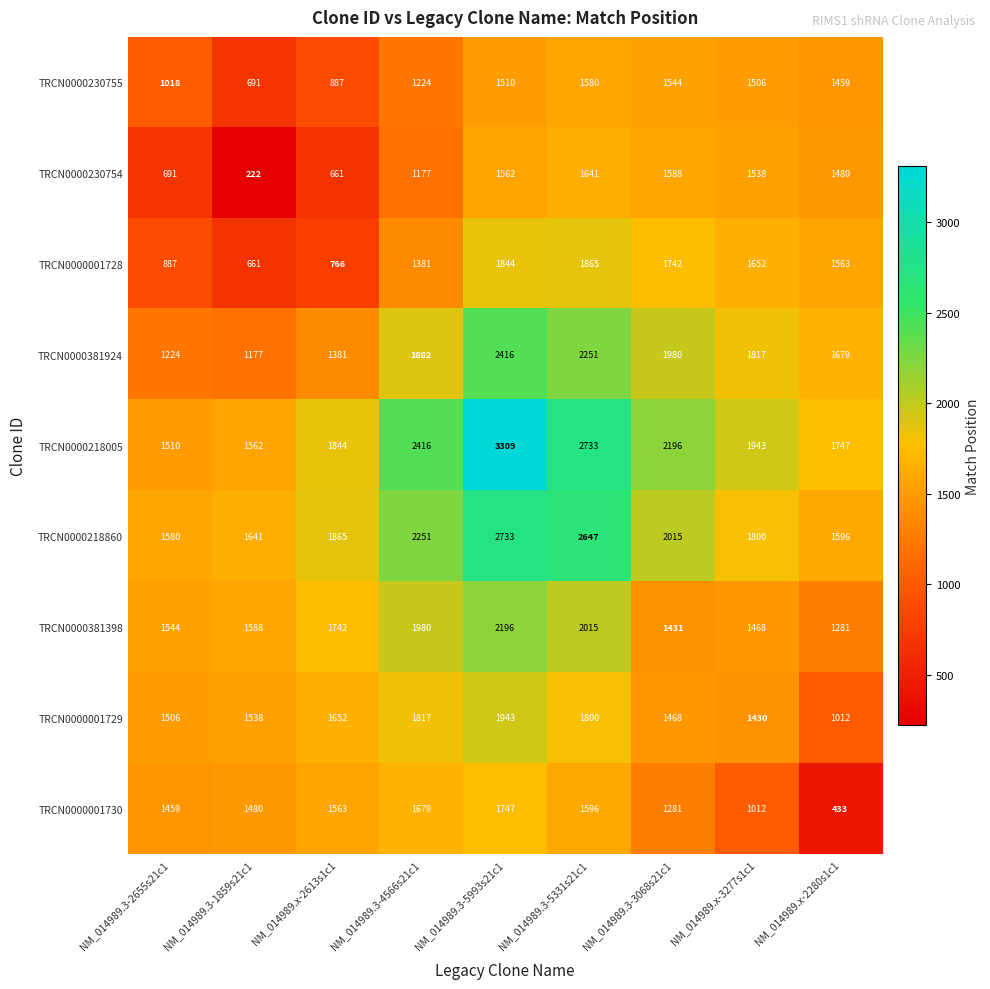

True or false: TRCN0000001728 has a value of 1865 at NM_014989.3-5331s21c1.

True